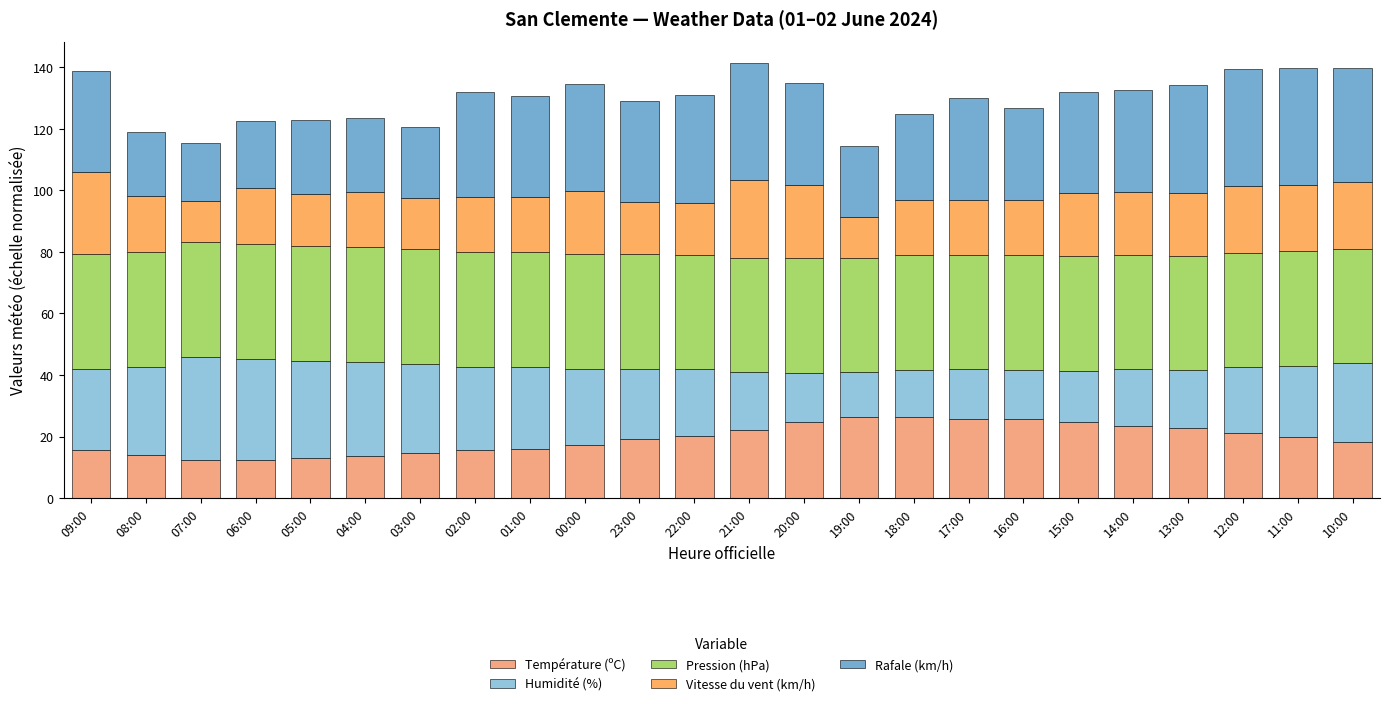

How many categories are shown in the chart?

24